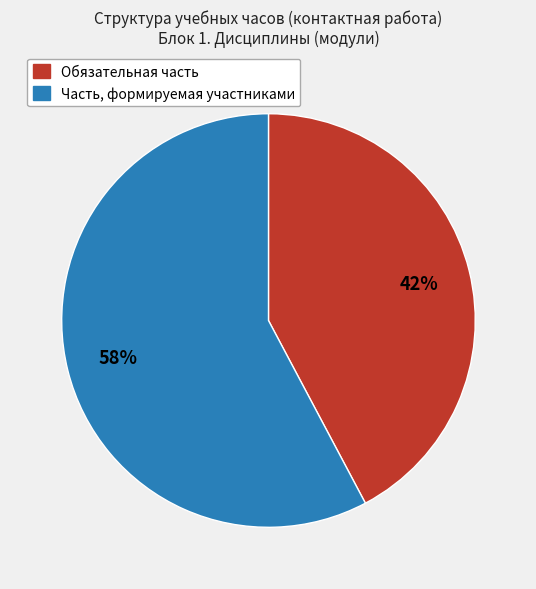

Rank the categories by value from highest to lowest.

Часть, формируемая участниками, Обязательная часть